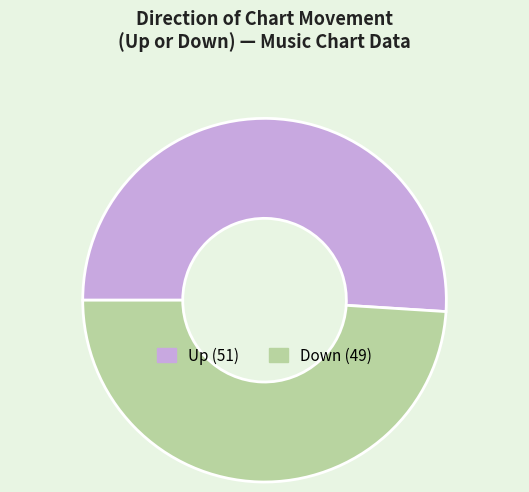

Is there a majority slice in this chart?

Yes